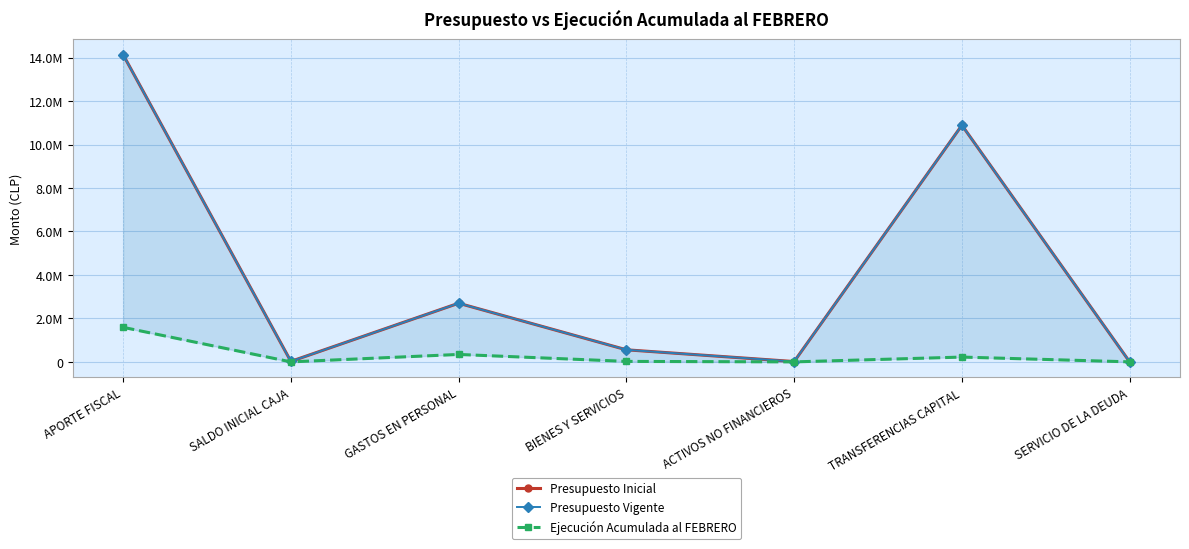

Reading left to right, extract all data points from this chart.

Presupuesto Inicial: 14134816	23000	2698590	556030	15561	10887635	0
Presupuesto Vigente: 14134816	23000	2698590	556030	15561	10887635	0
Ejecución Acumulada al FEBRERO: 1590145	0	342636	22380	0	221383	1502